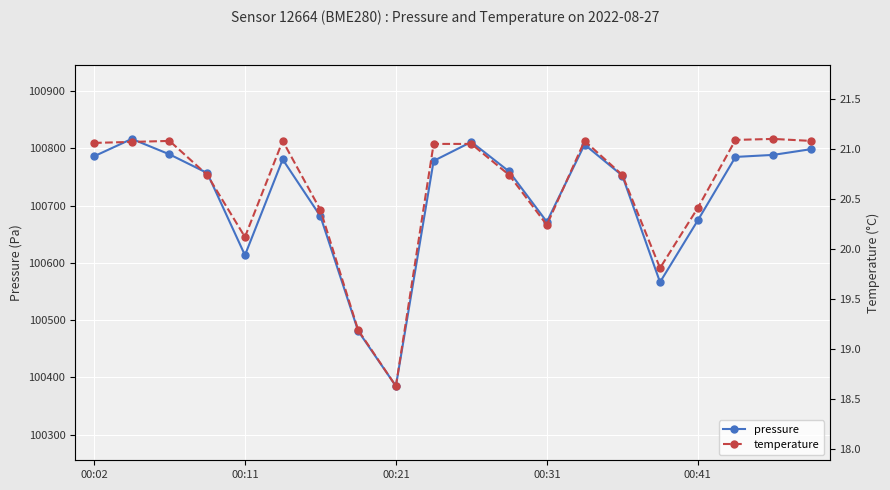

The value of temperature at 6 is 20.4. True or false?

True